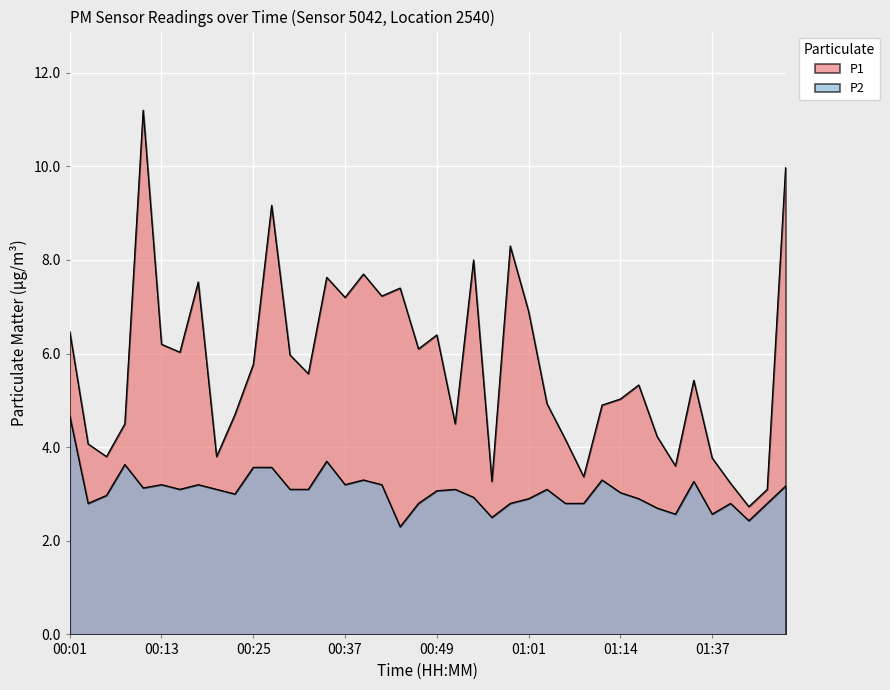

How many lines are shown in the chart?

2